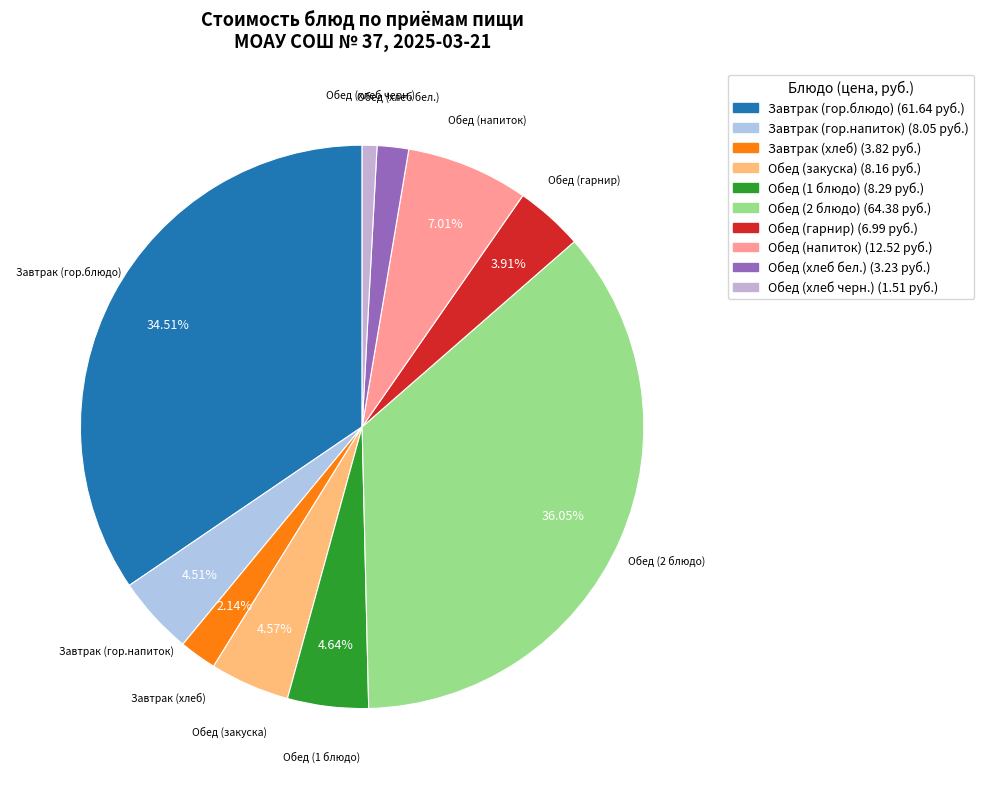

How much of the chart is everything except Завтрак (гор.напиток)?

95.5%